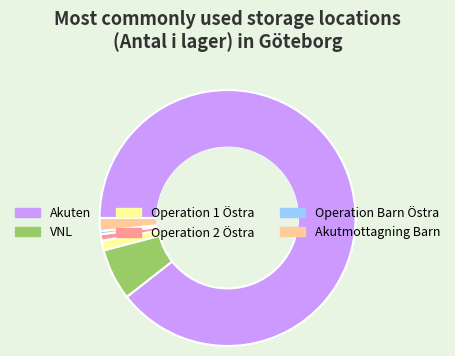

Do Operation Barn Östra and Operation 1 Östra together represent more than half of the pie?

No